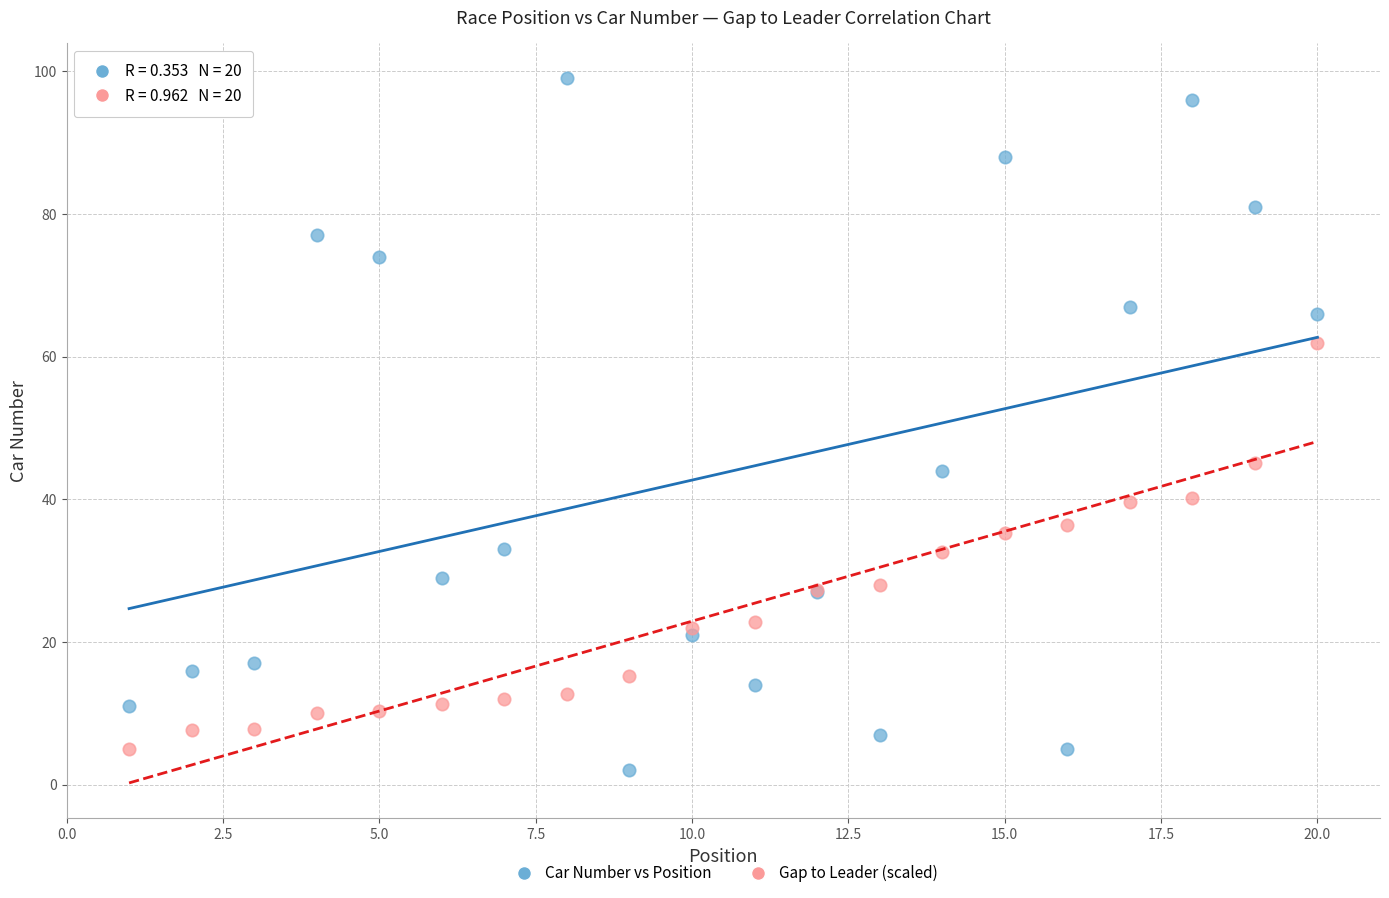

What is the X range (max minus min) for the scatter plot?

19.0